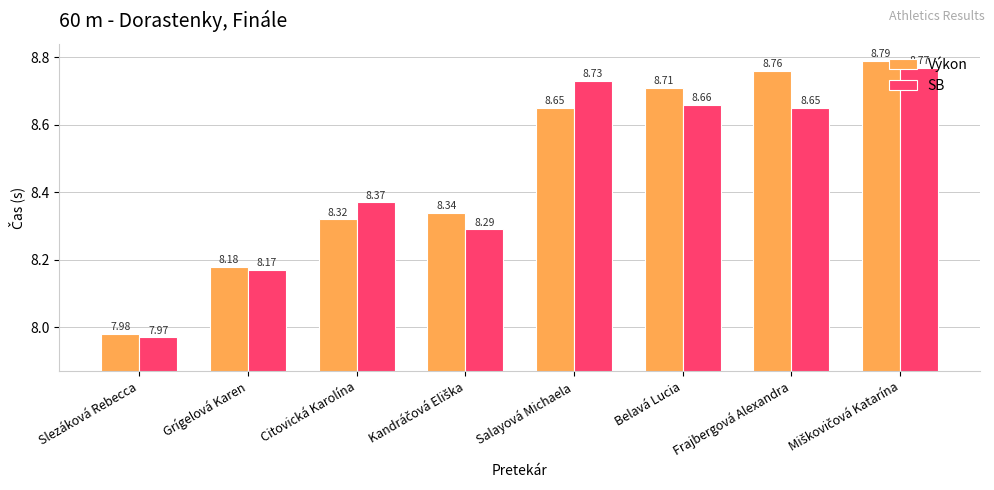

At how many categories does at least one series exceed 8?

7